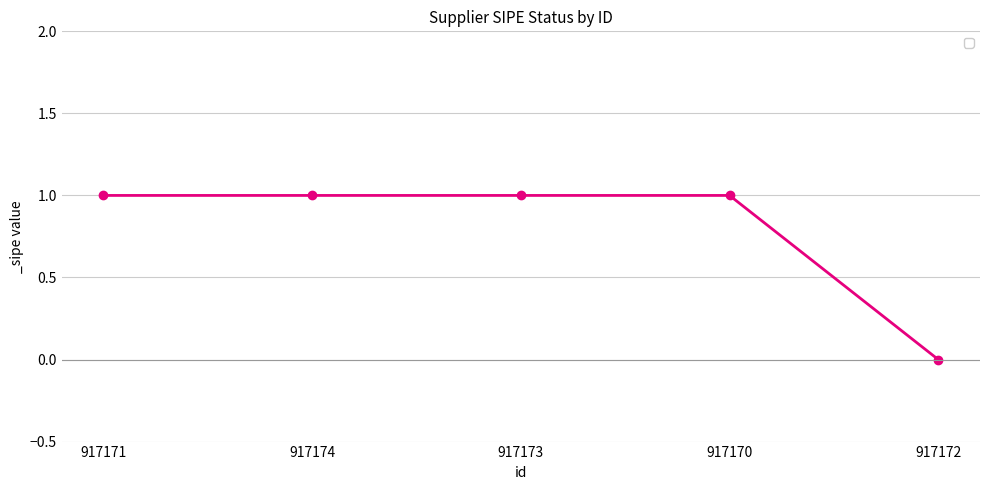

Between 917172 and 917174, which is larger?

917174